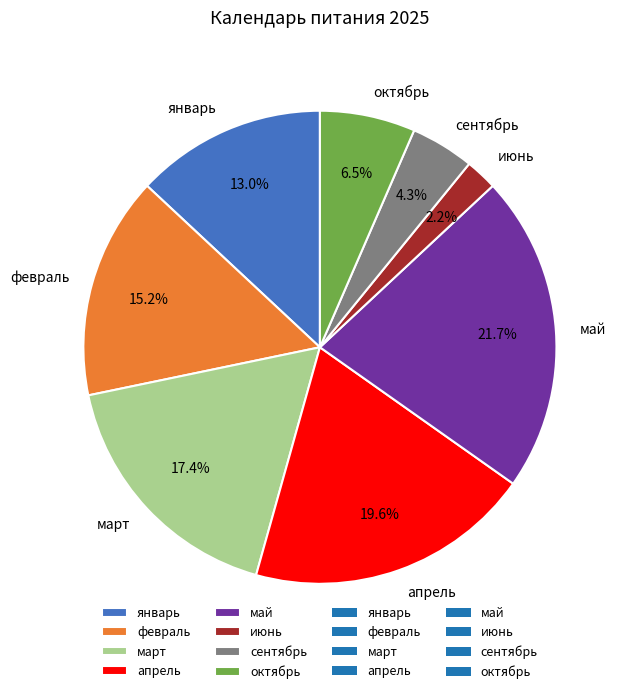

Approximately how many times larger is the value at март compared to апрель?

0.9